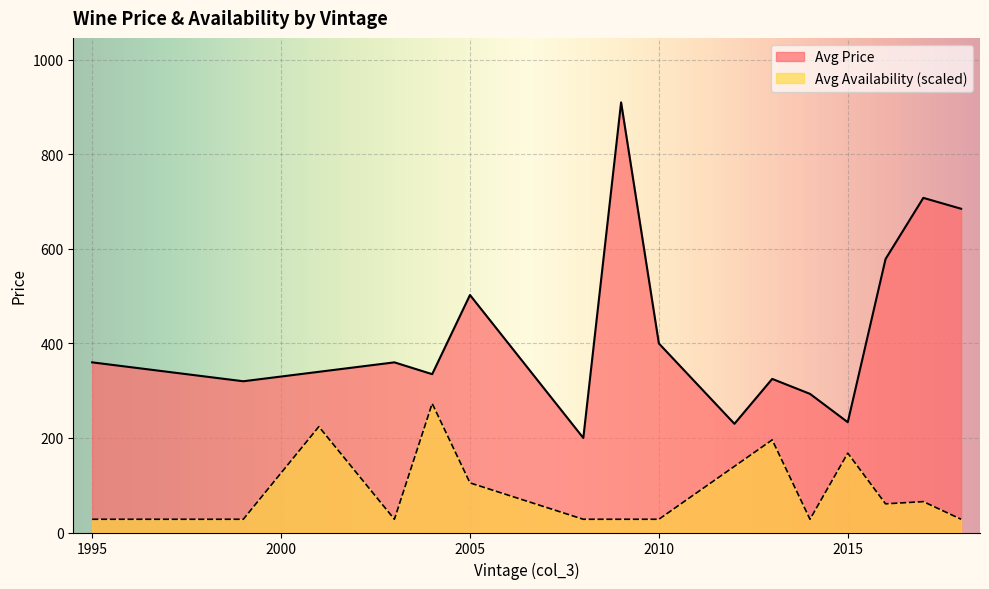

Which series has the largest range (max minus min)?

Avg Price